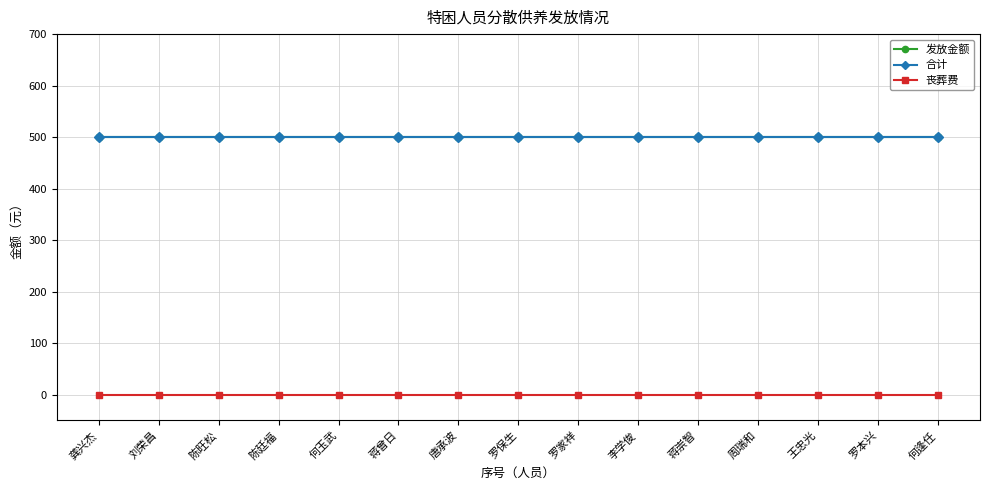

Which category has the lowest value across all series?

龚兴杰